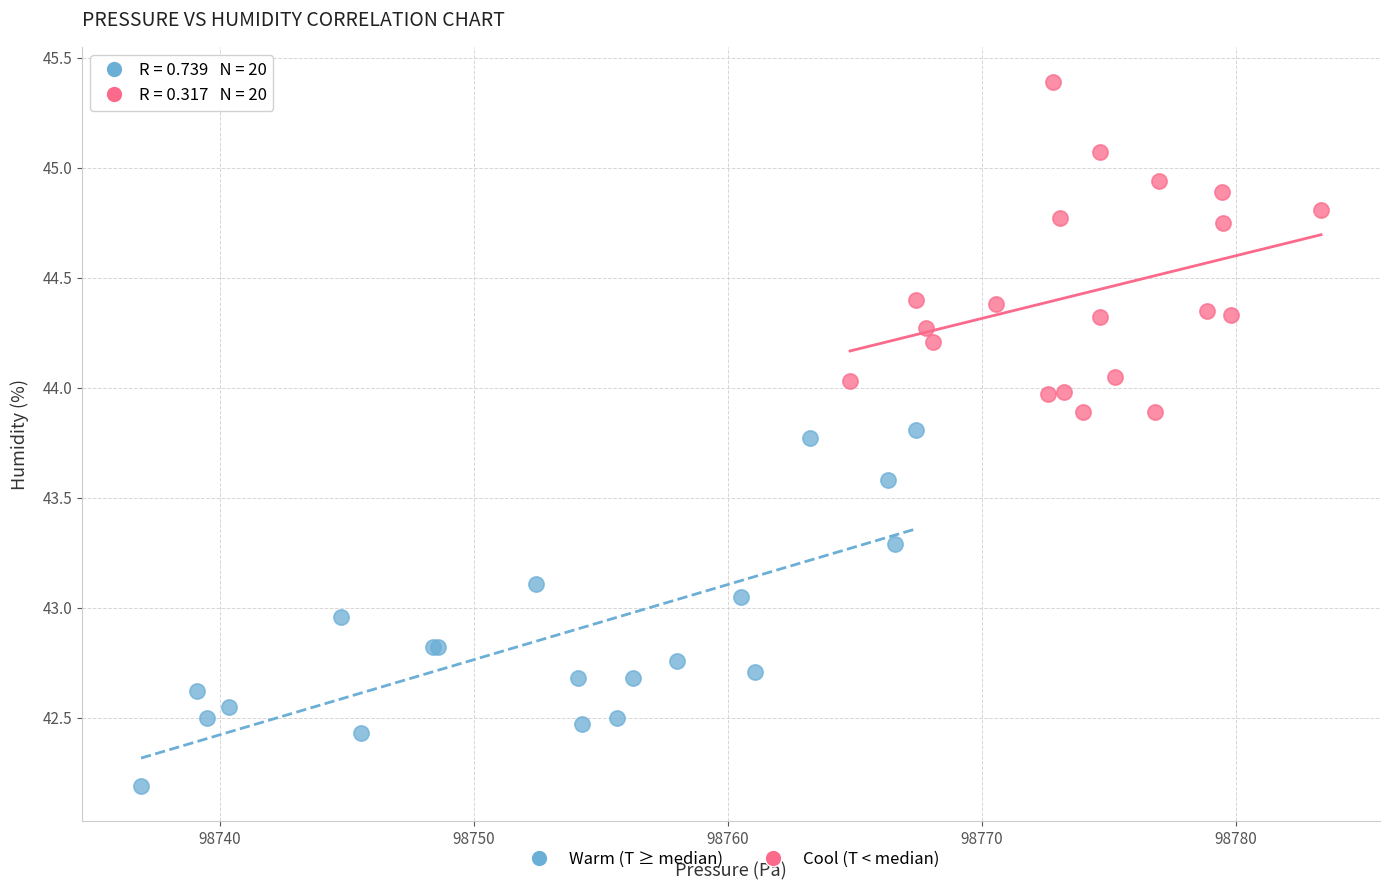

Which series contains the highest Y value?

Cool (T < median)